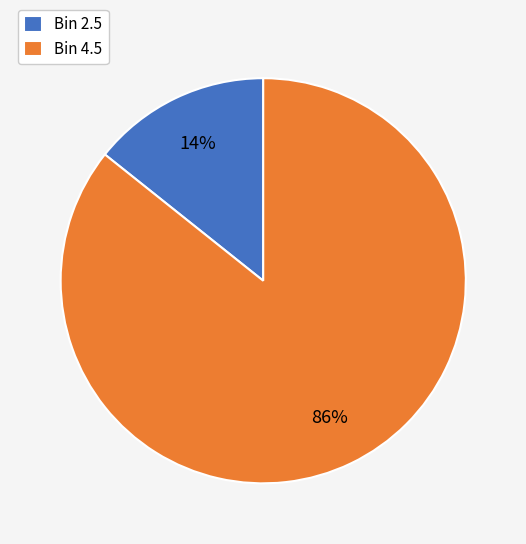

Count the number of slices in the pie.

2